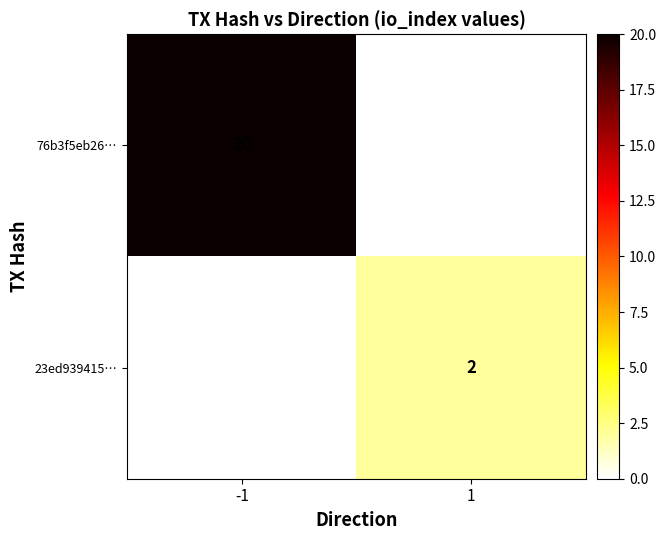

Is the value of 76b3f5eb26… at -1 greater than the value of 23ed939415… at 1?

Yes